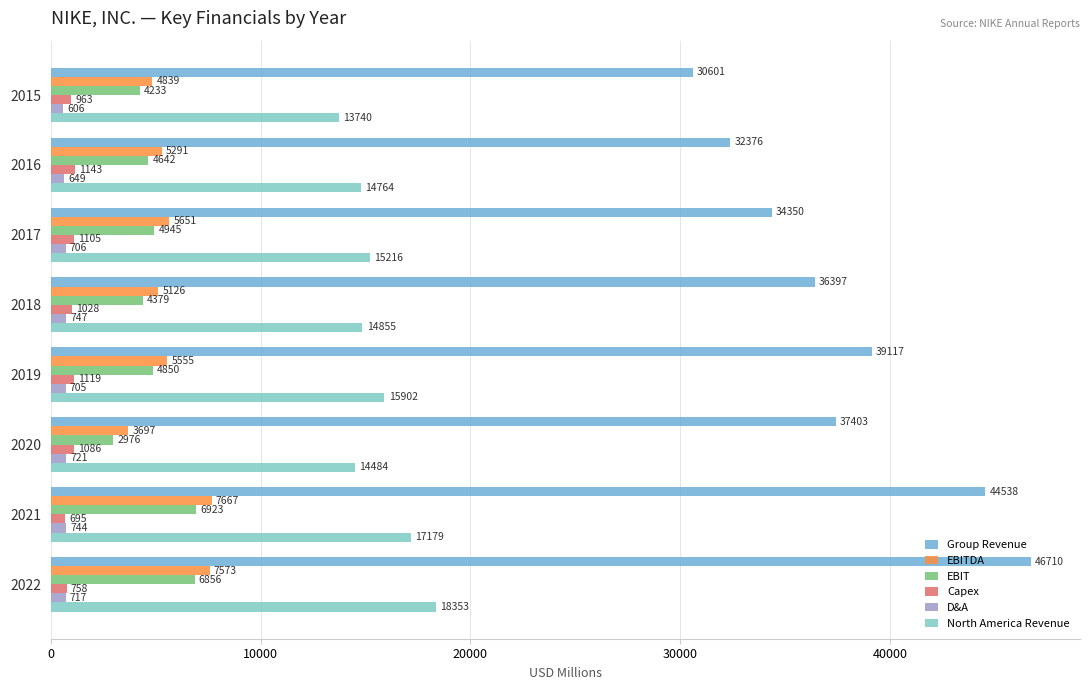

At how many categories does at least one series exceed 13601?

8